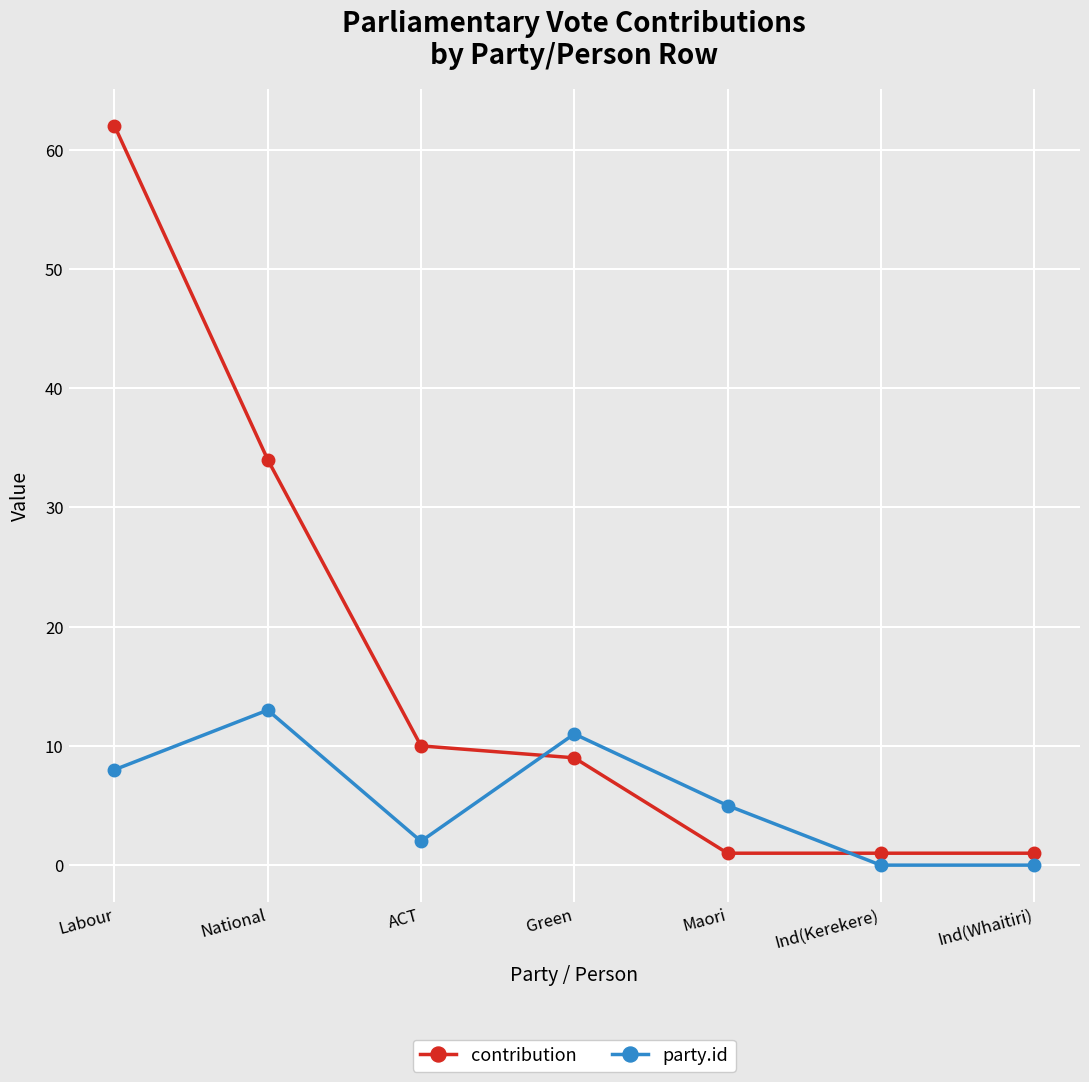

Does the chart have visible grid lines?

Yes